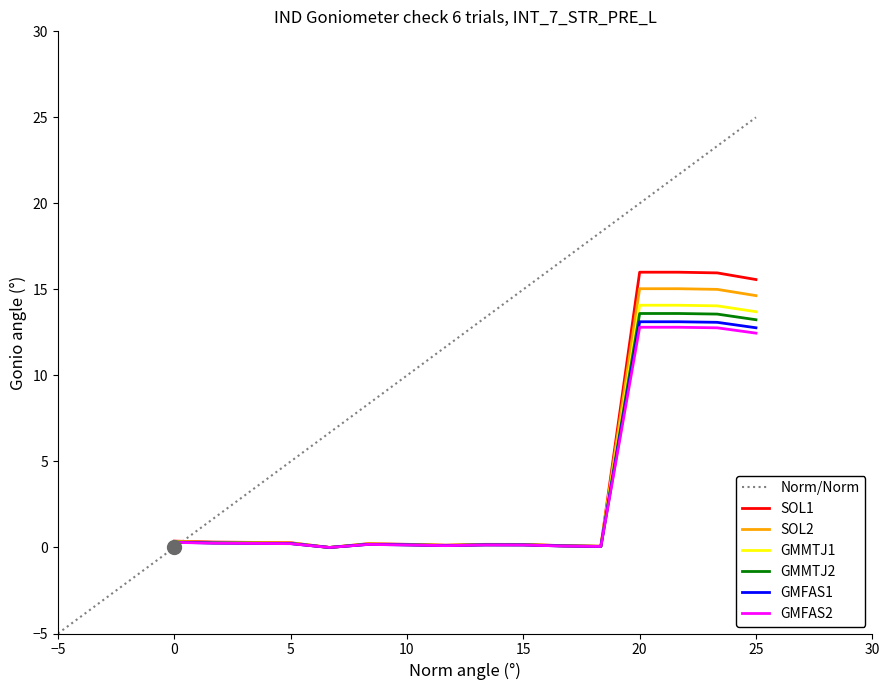

True or false: GMFAS2 has a value of 0.3 at 0.

True